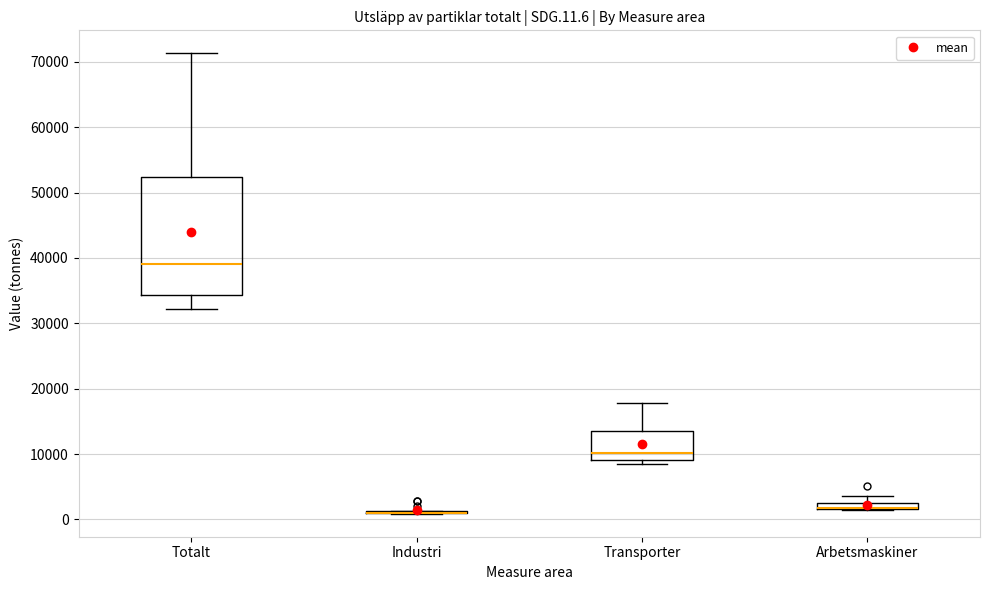

Which box is the tallest, from its lower edge to its upper edge?

Totalt